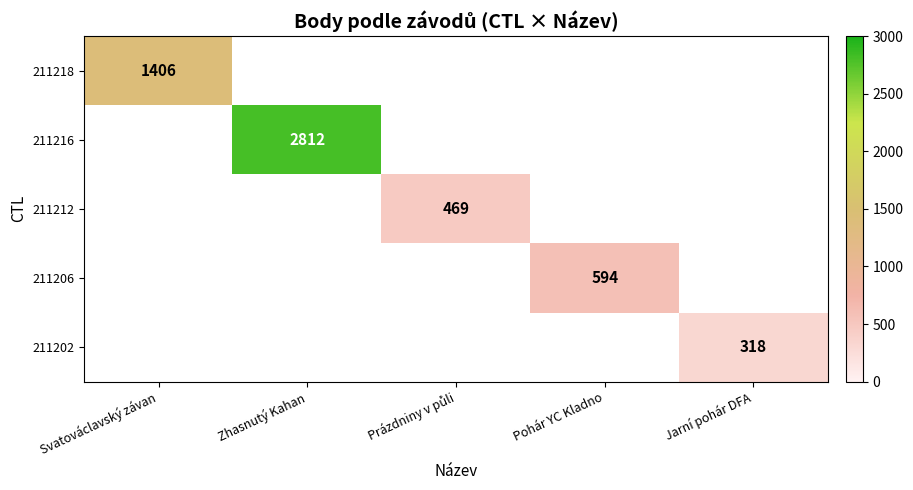

The 211206 series shows 237 at Pohár YC Kladno. True or false?

False